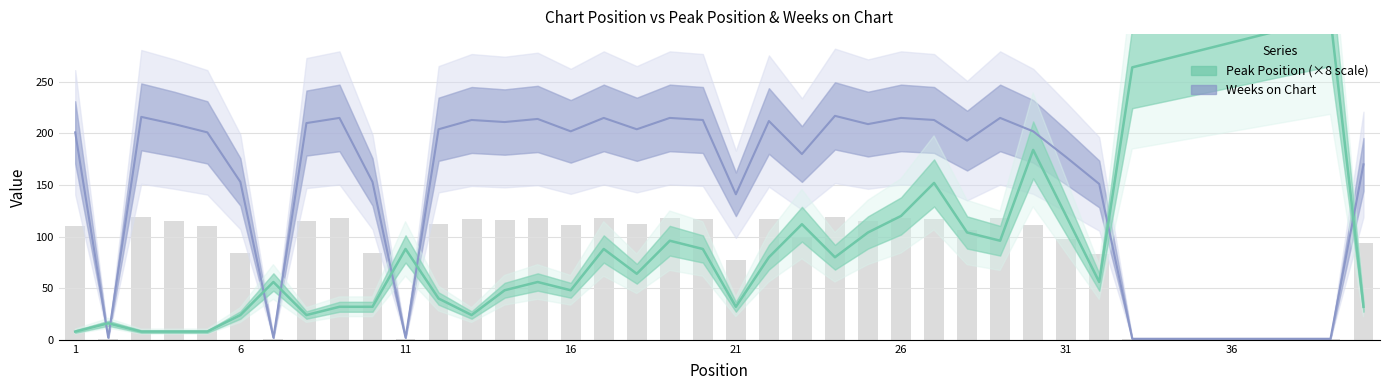

List the series in order of their peak value, lowest first.

Weeks on Chart, Peak Position